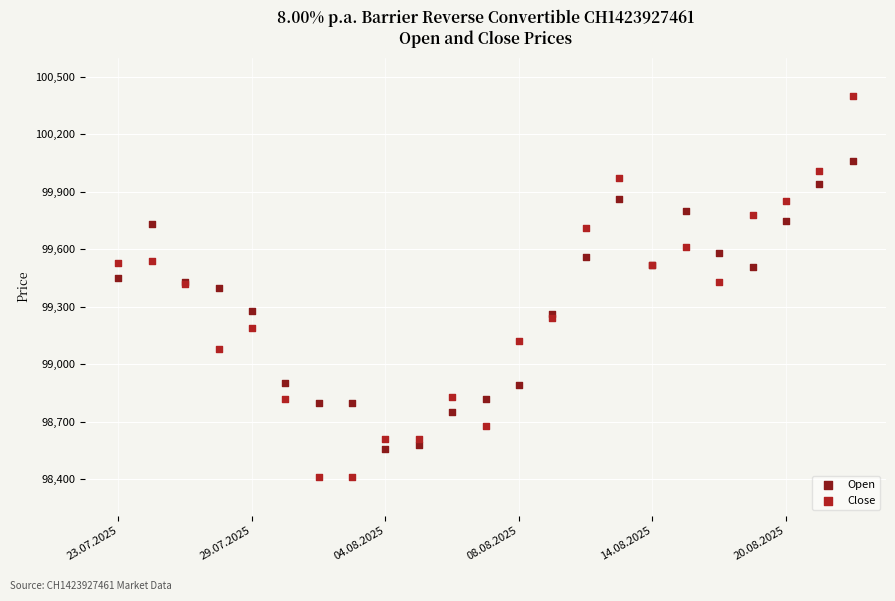

What are all the series names shown in the legend?

Open, Close